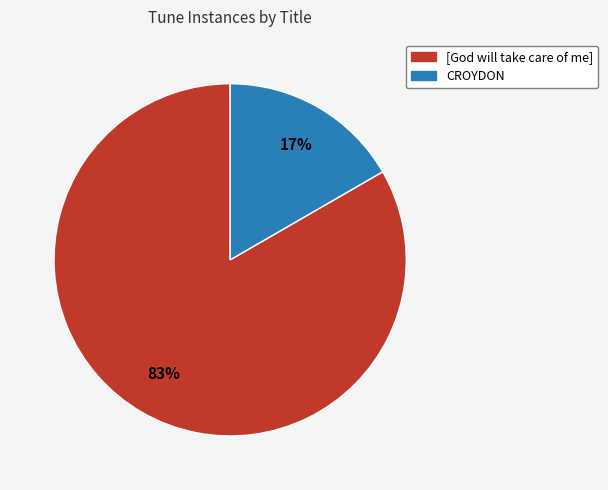

Does CROYDON represent more than half of the total?

No